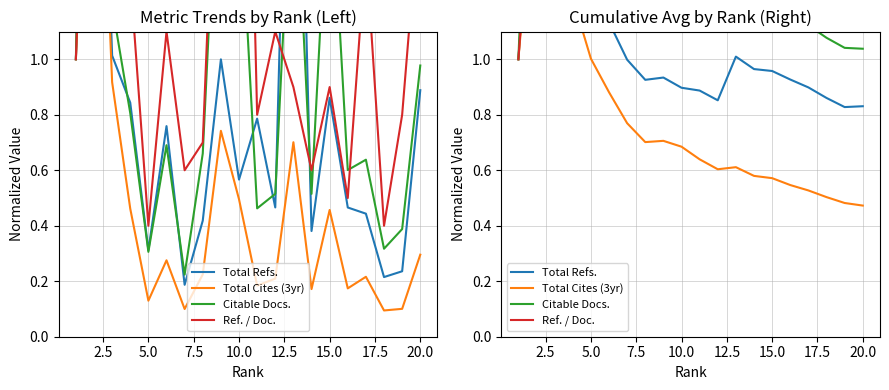

Which category has the highest value across all series?

2.5